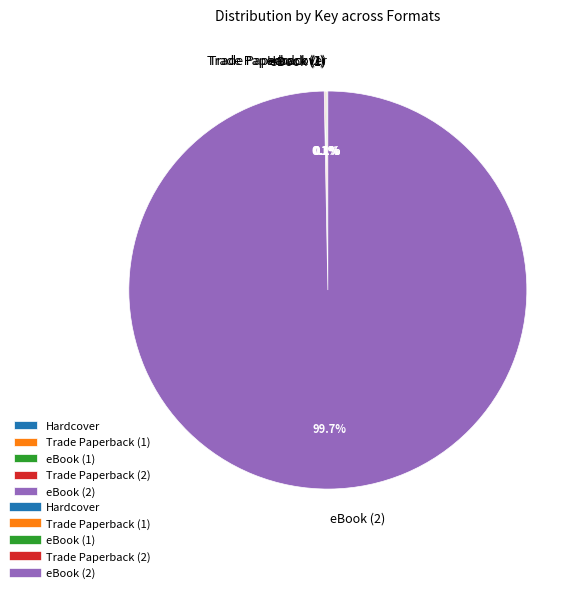

Is there a majority slice in this chart?

Yes